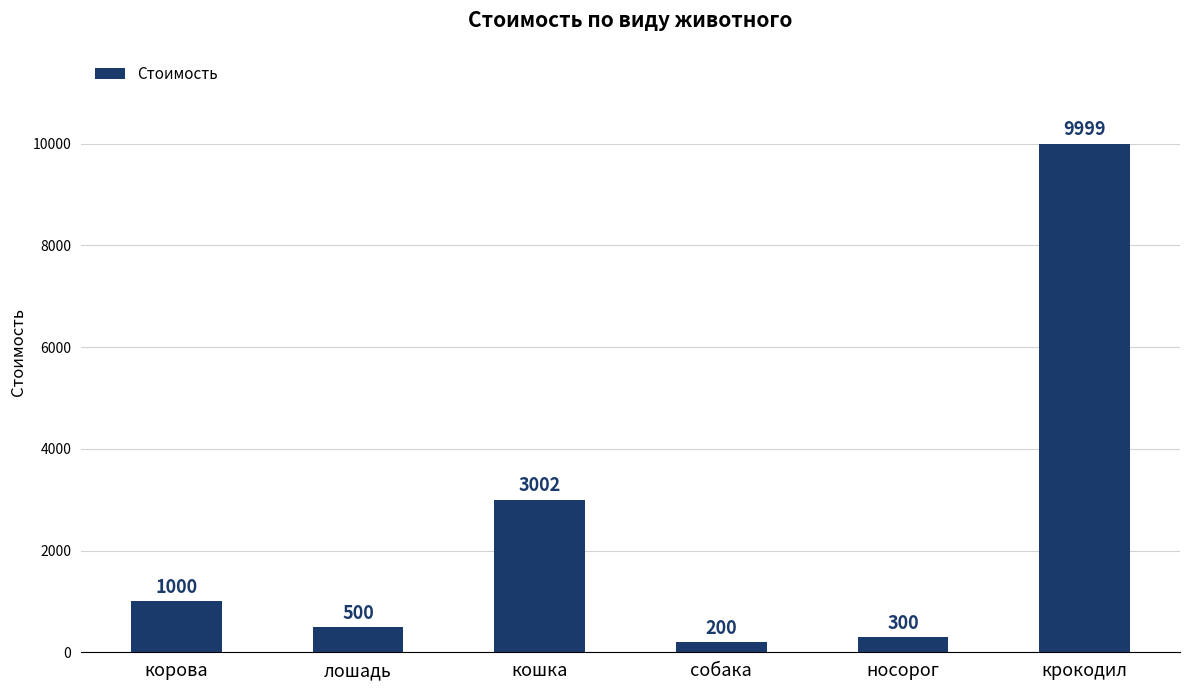

What is the average value?

2500